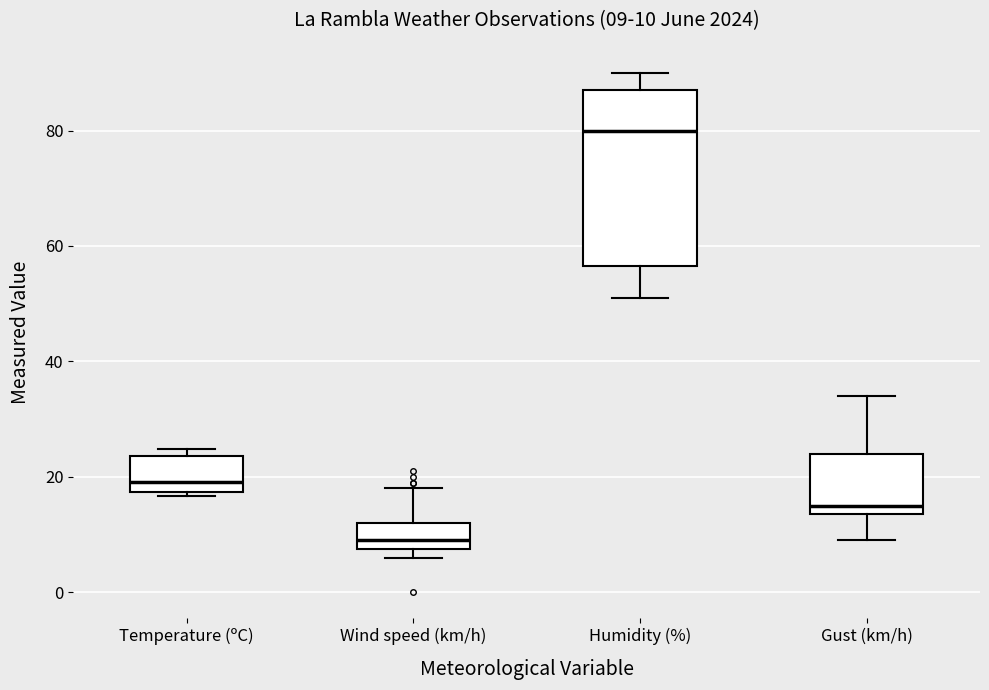

Comparing the boxes themselves (not the whiskers), which one is the tallest?

Humidity (%)